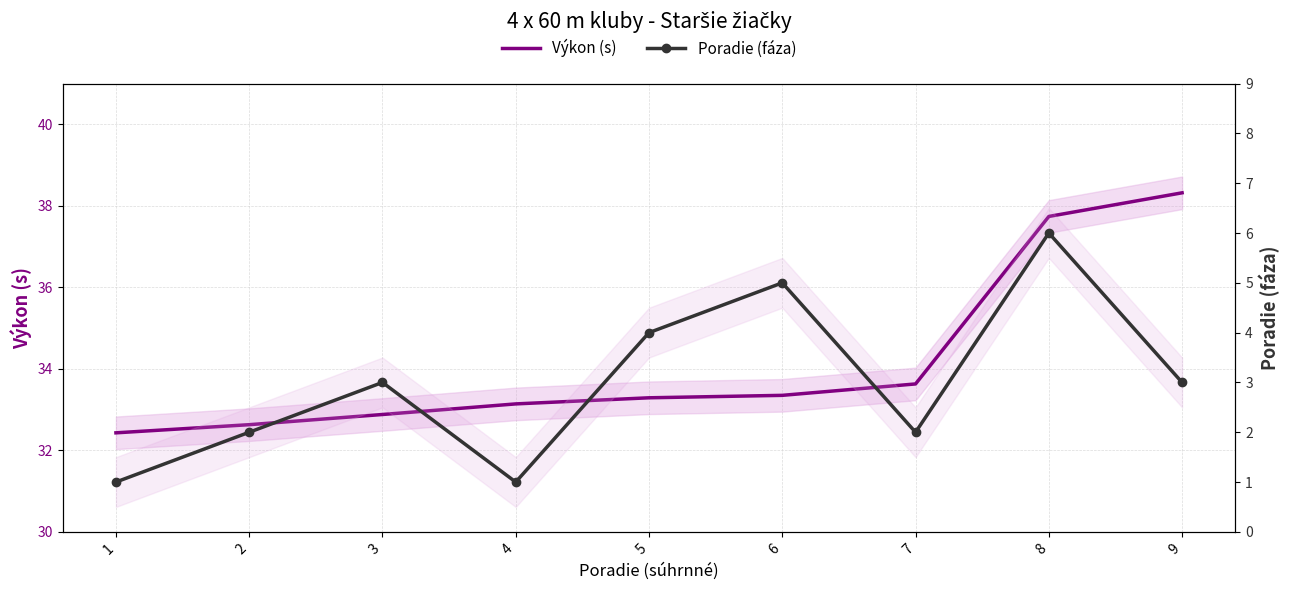

Is the value of Poradie (fáza) at 6 greater than the value of Výkon (s) at 7?

No